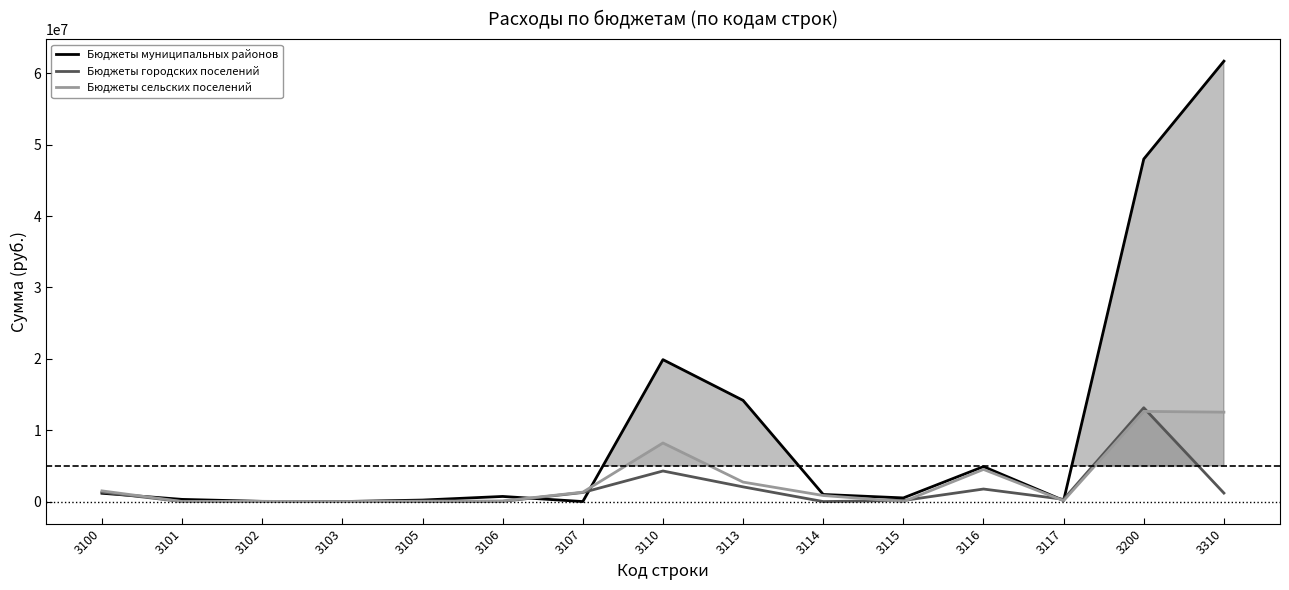

In Бюджеты городских поселений, how many points are lower than both neighbors (excluding endpoints)?

2